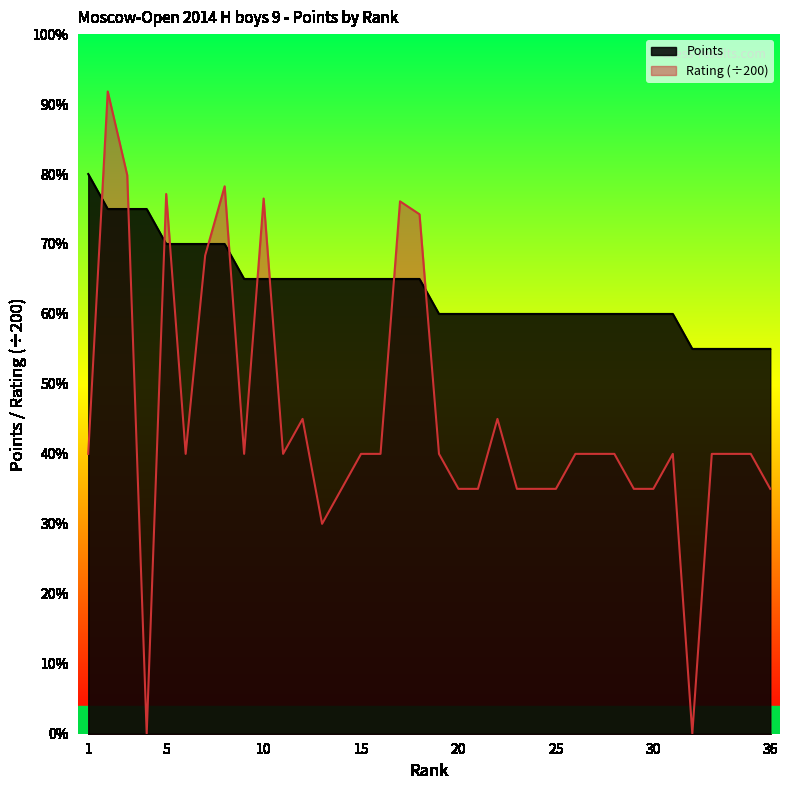

List the labels in order of value, largest first.

1, 2, 3, 4, 5, 6, 7, 8, 9, 10, 11, 12, 13, 14, 15, 16, 17, 18, 19, 20, 21, 22, 23, 24, 25, 26, 27, 28, 29, 30, 31, 32, 33, 34, 35, 36